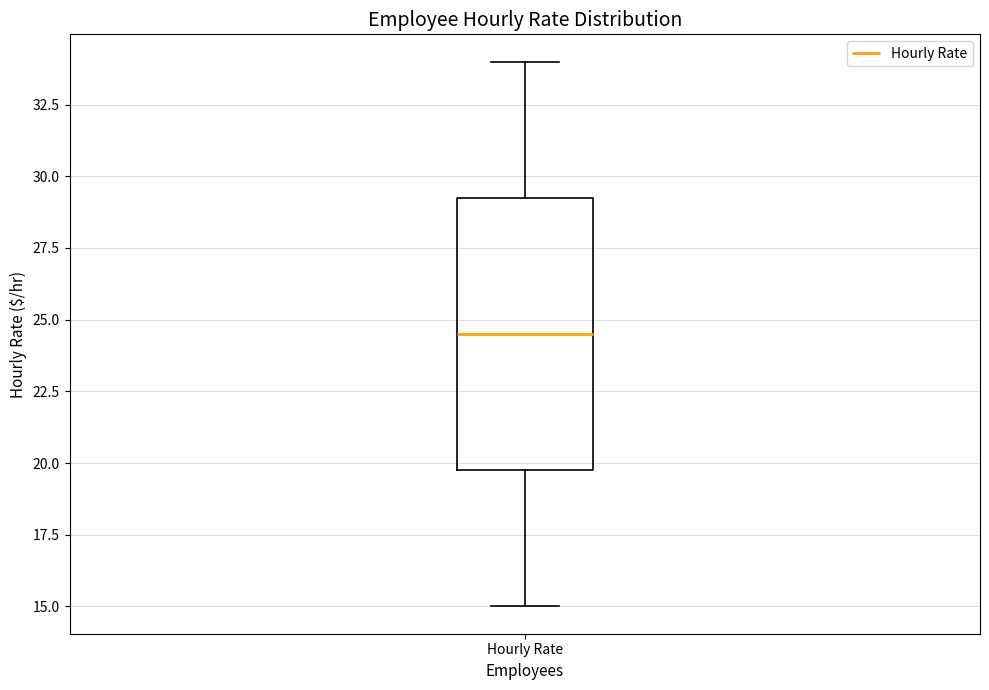

Where is the upper edge of the box for Hourly Rate on the y-axis? The values are not printed on the chart, so give them approximately, as read against the axis.

29.5